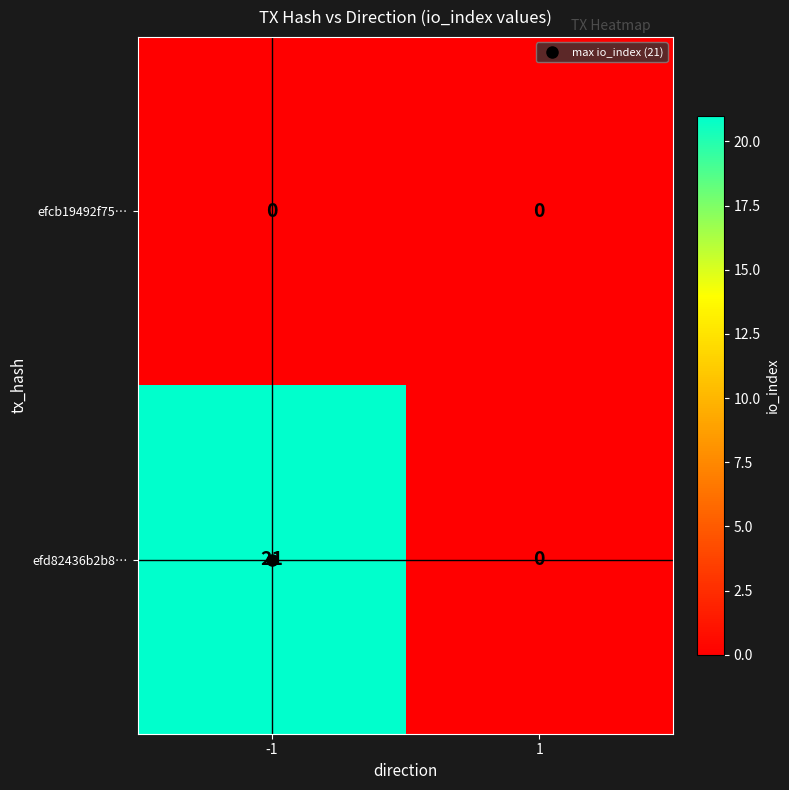

How many distinct data groups are displayed?

2